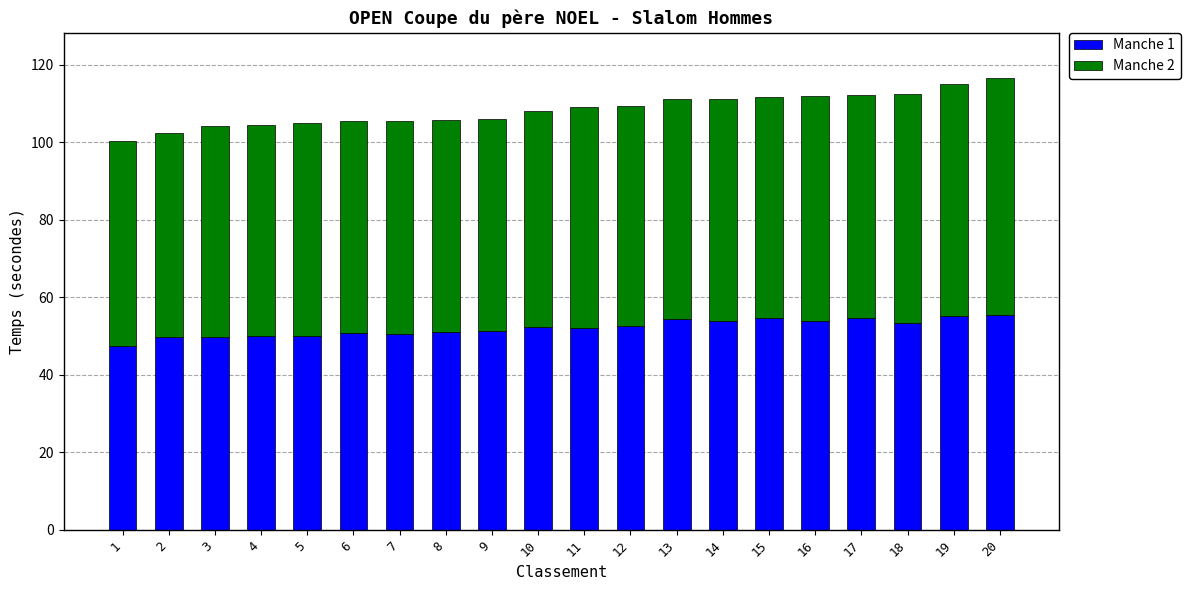

What is the difference between the maximum and second lowest values in the Manche 1 series?

5.6